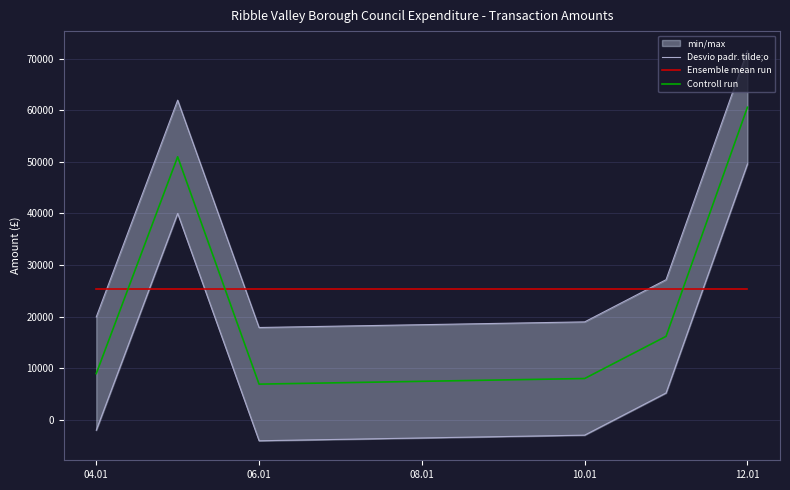

True or false: Controll run and Ensemble mean run intersect in this chart.

True